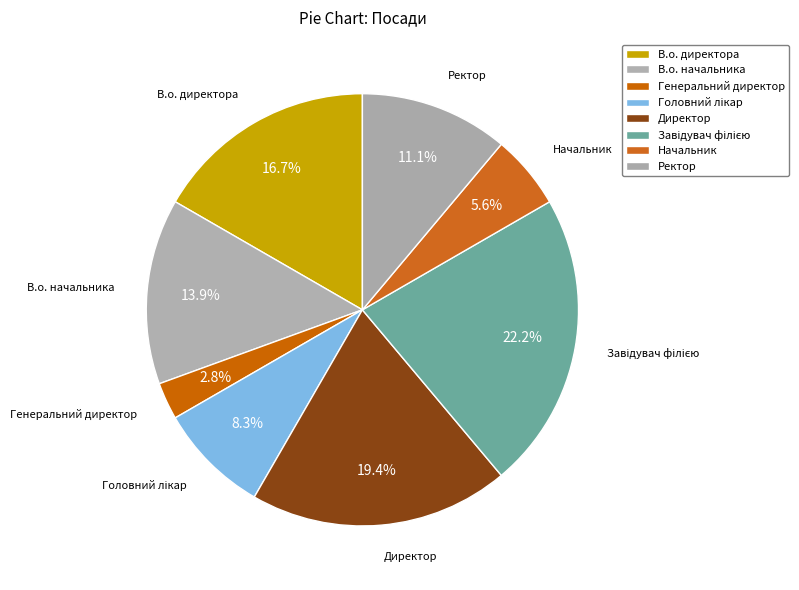

What percentage do В.о. директора and Начальник together represent?

22.2%